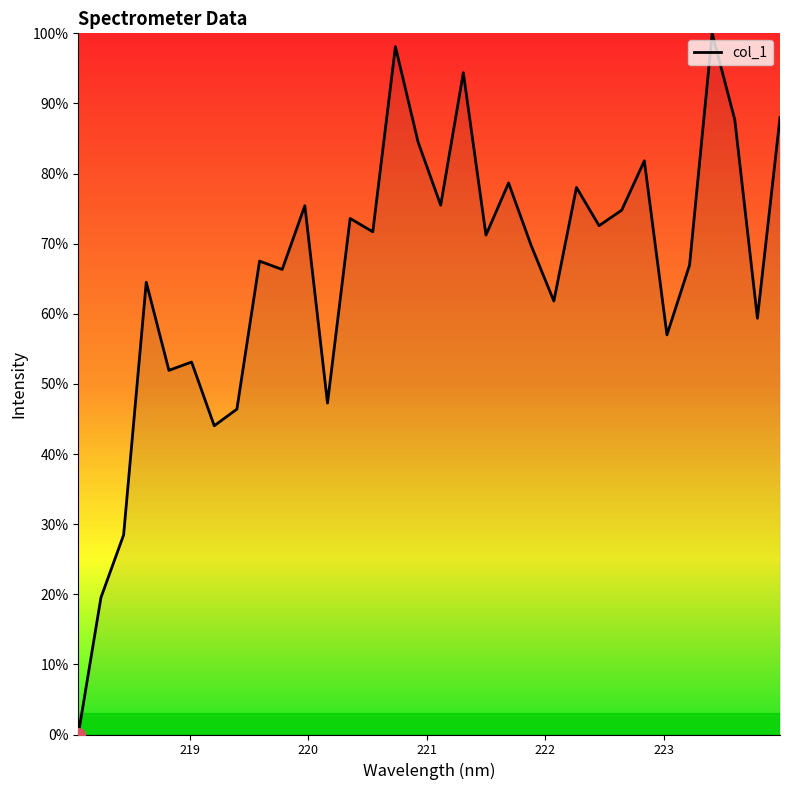

What is the sum of all values?

2109.9